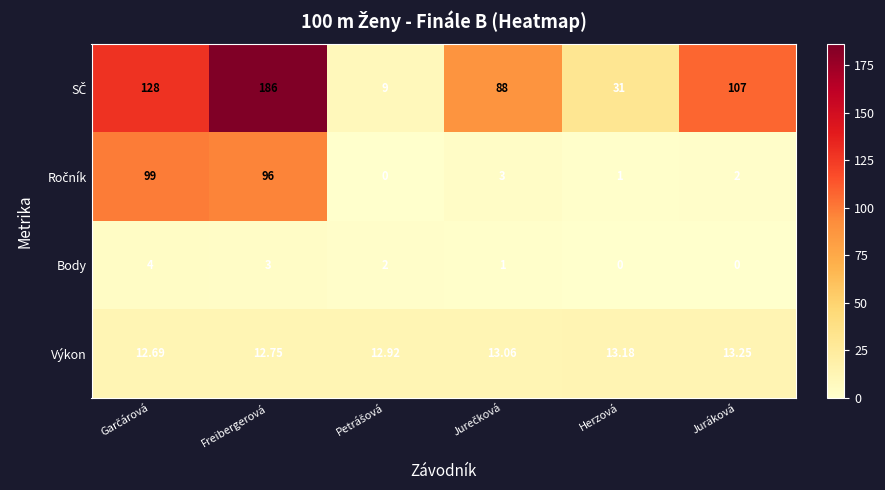

At which category is the sum across all series the highest?

Freibergerová